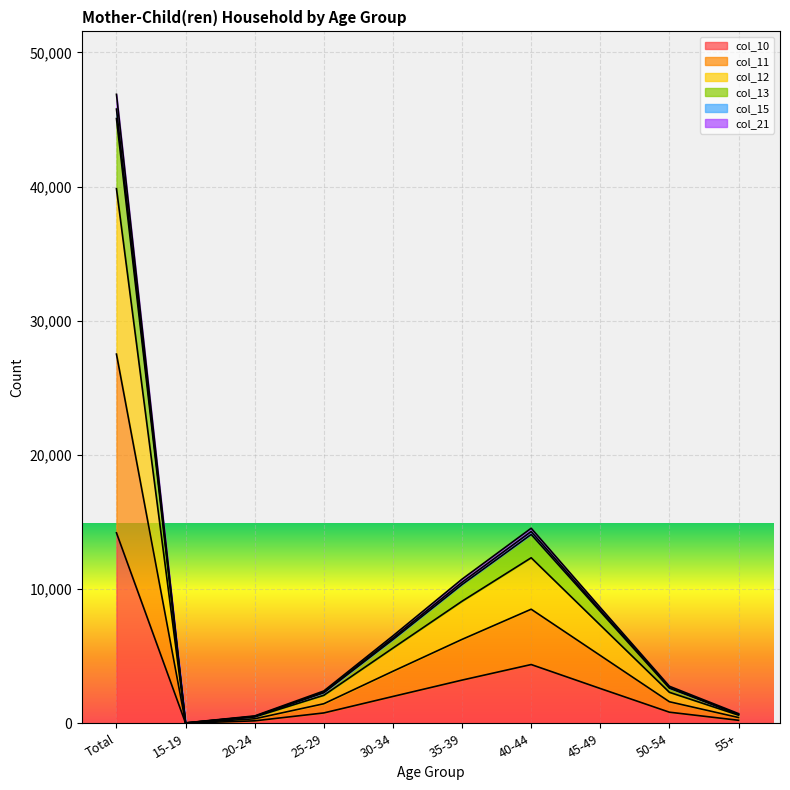

Is it true that col_11 equals 3558 at 25-29?

False